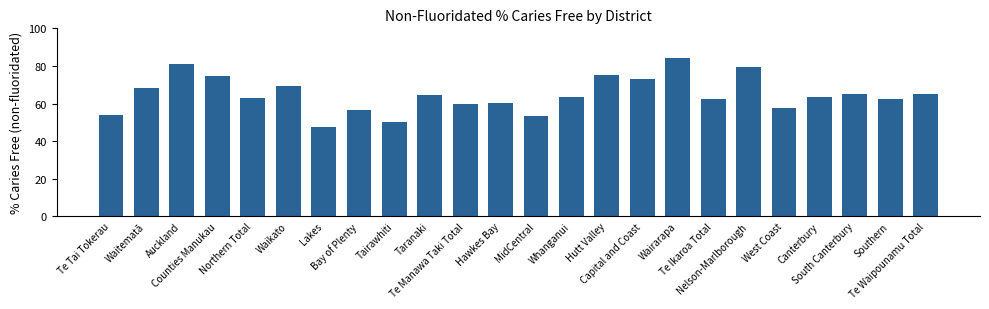

What is the value of the 22nd bar from the left?

65.1